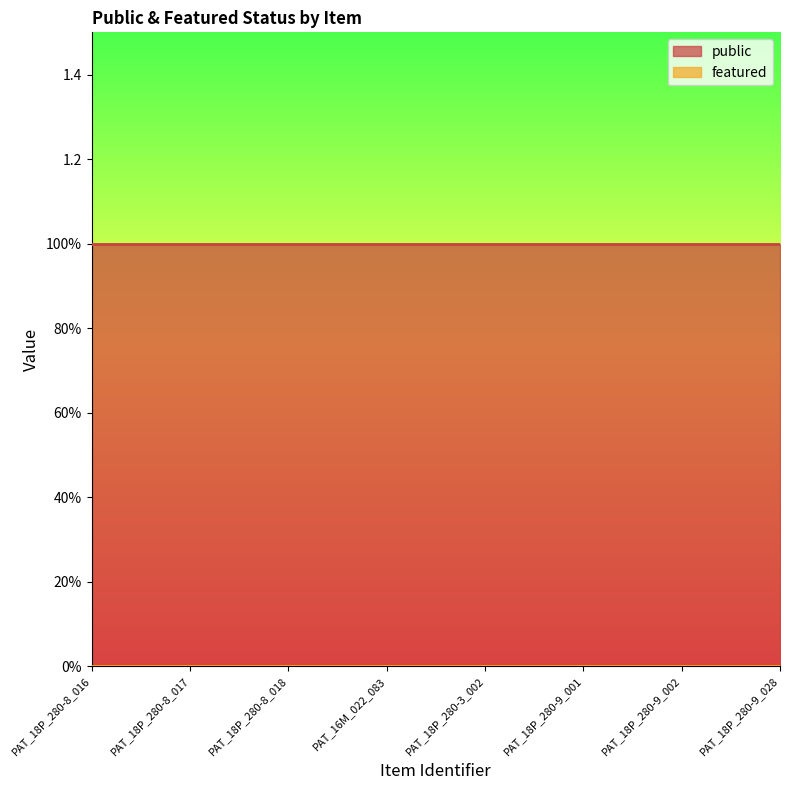

At PAT_18P_280-3_002, list the series in order from largest to smallest.

public, featured